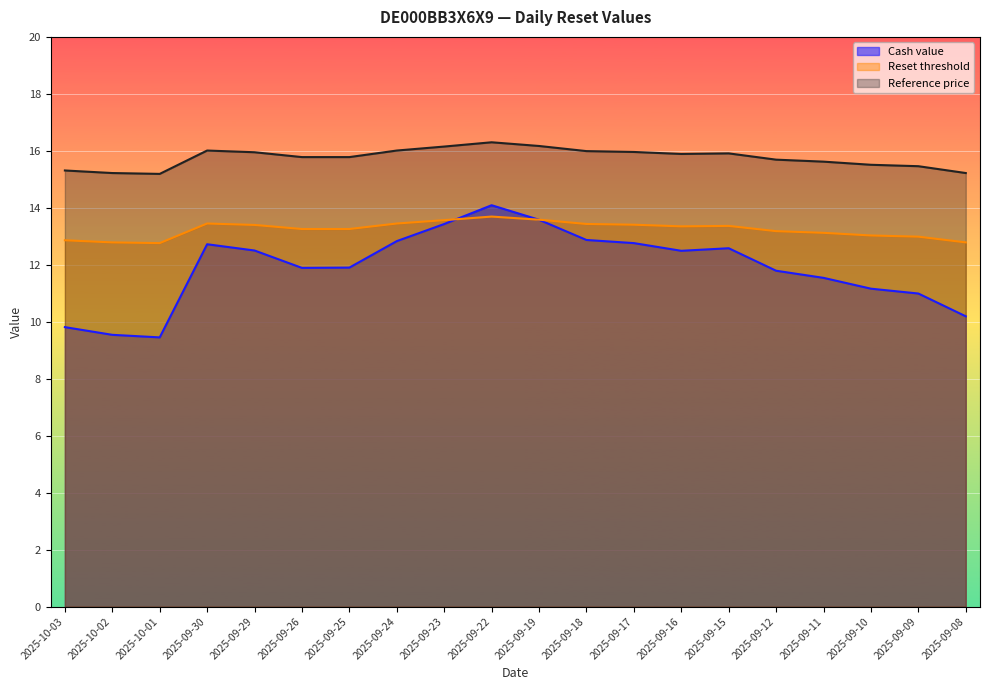

True or false: Reset threshold has more than 0 points higher than both neighbors.

True